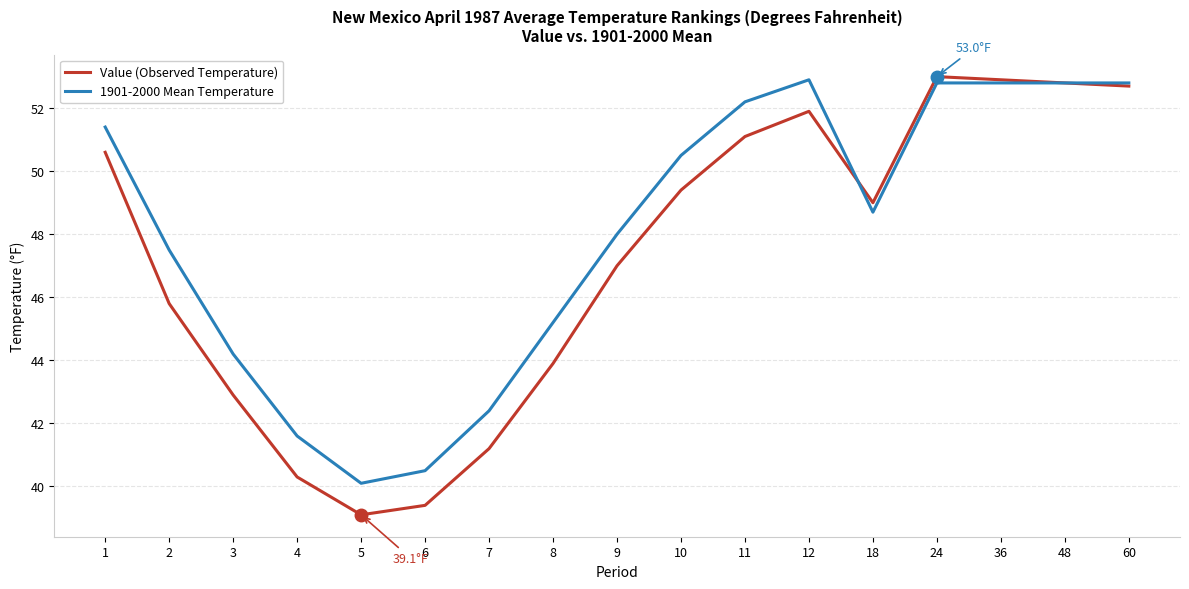

Rank the series by their average value, from highest to lowest.

1901-2000 Mean Temperature, Value (Observed Temperature)